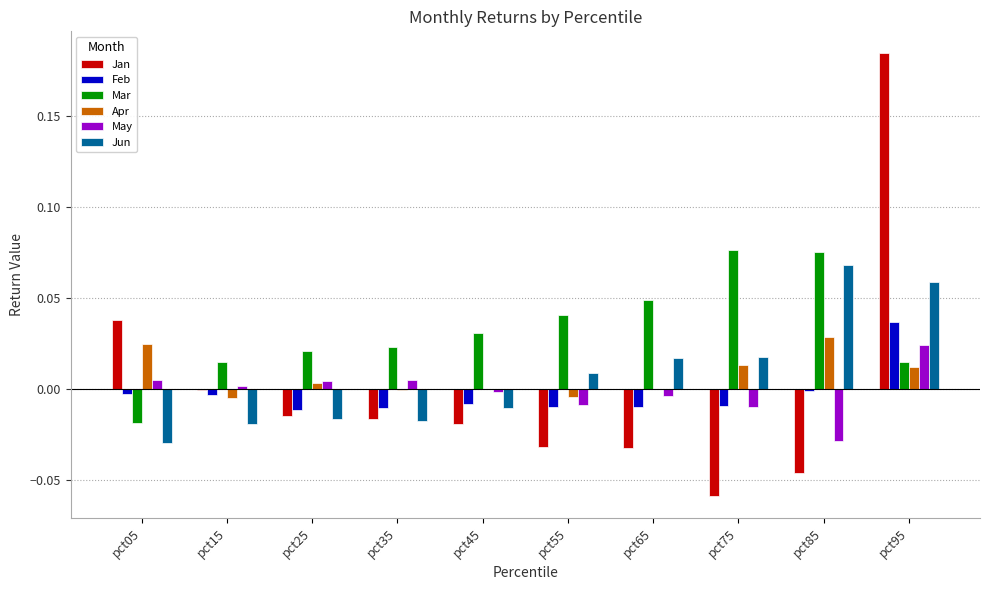

Which category has the highest value in the May series?

pct95